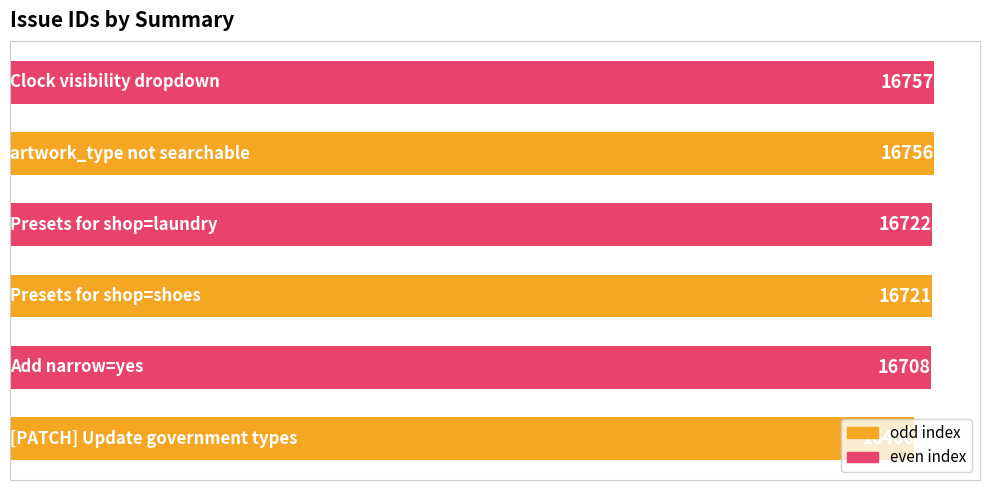

What is the difference between the second highest and second lowest values?

48